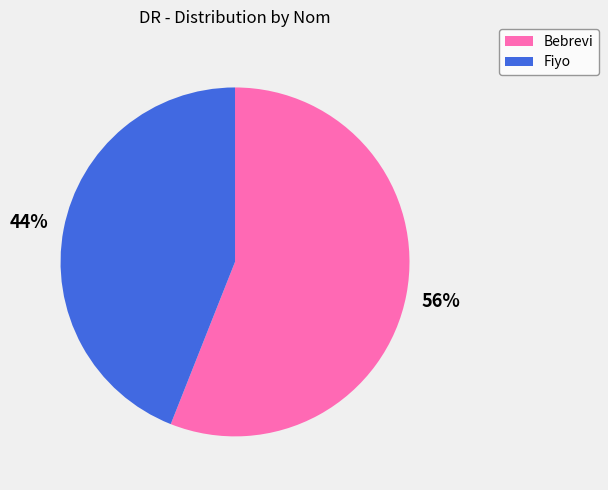

True or false: Bebrevi accounts for 65% of the total.

False